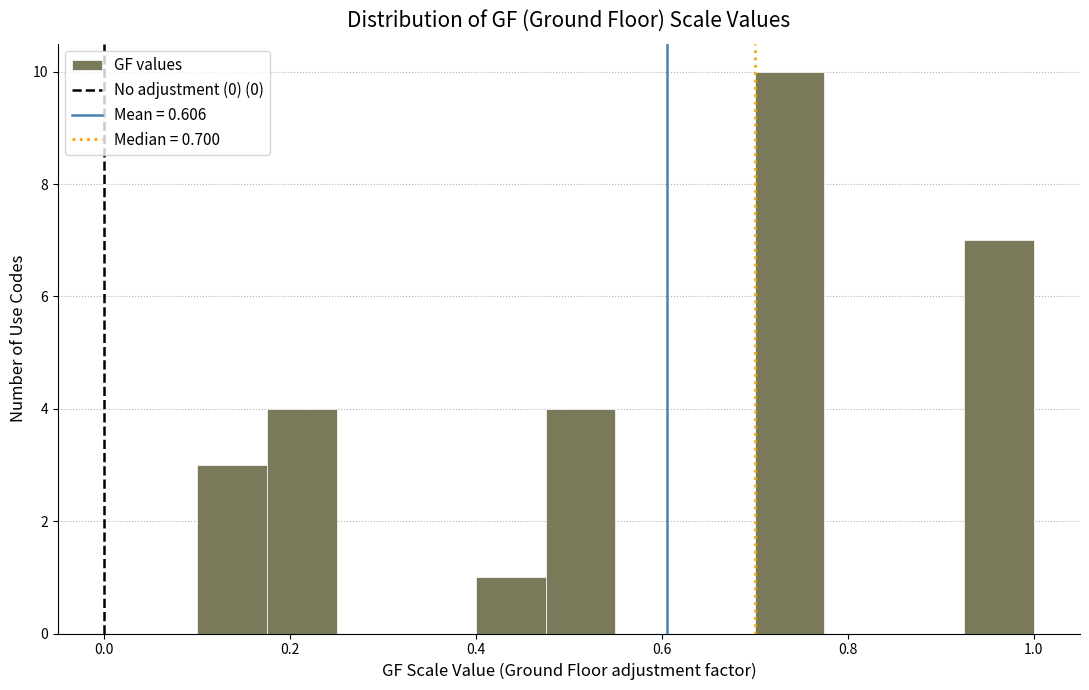

Read against the x-axis, roughly where is the centre of the tallest bar?

0.74